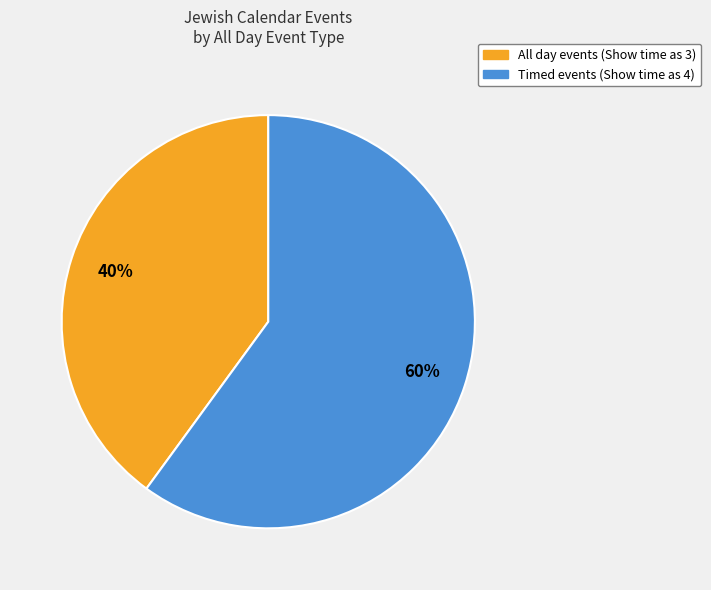

To the nearest percent, what portion does Timed events (Show time as 4) represent?

60%